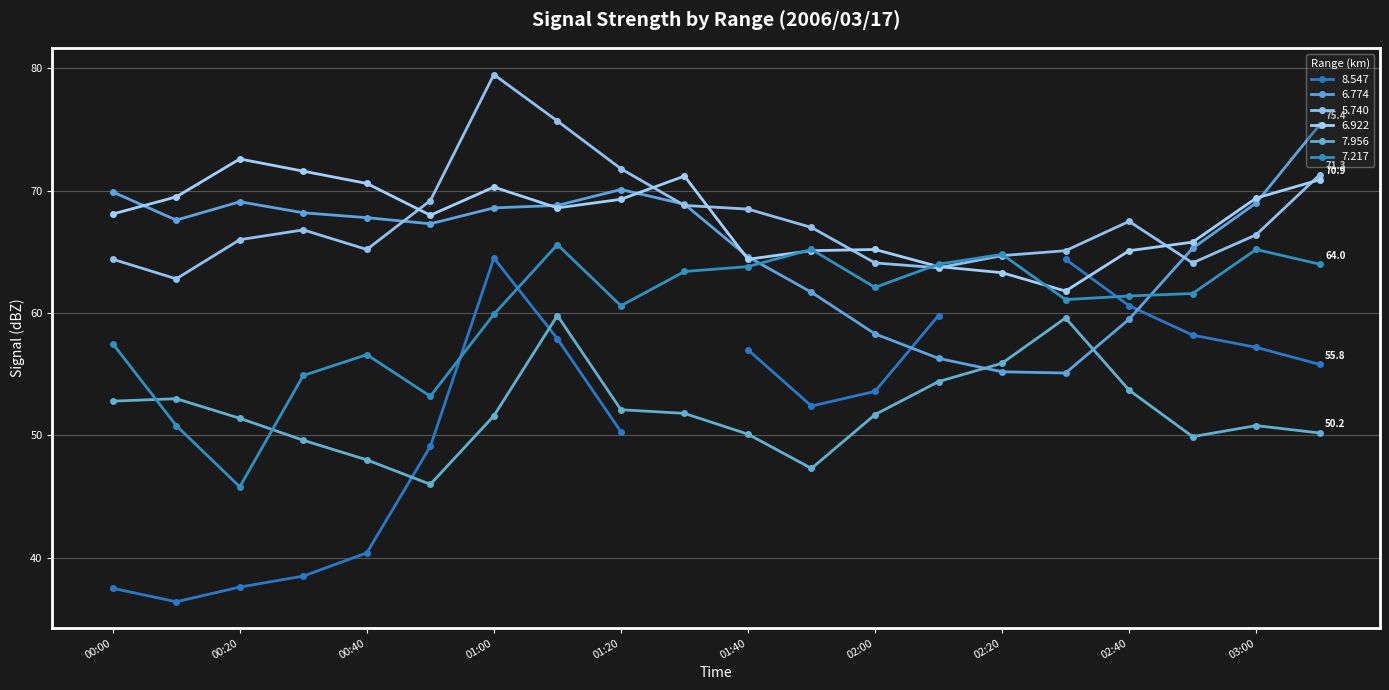

Where is 5.740 nearest to the value 71?

2006/03/17 03:10